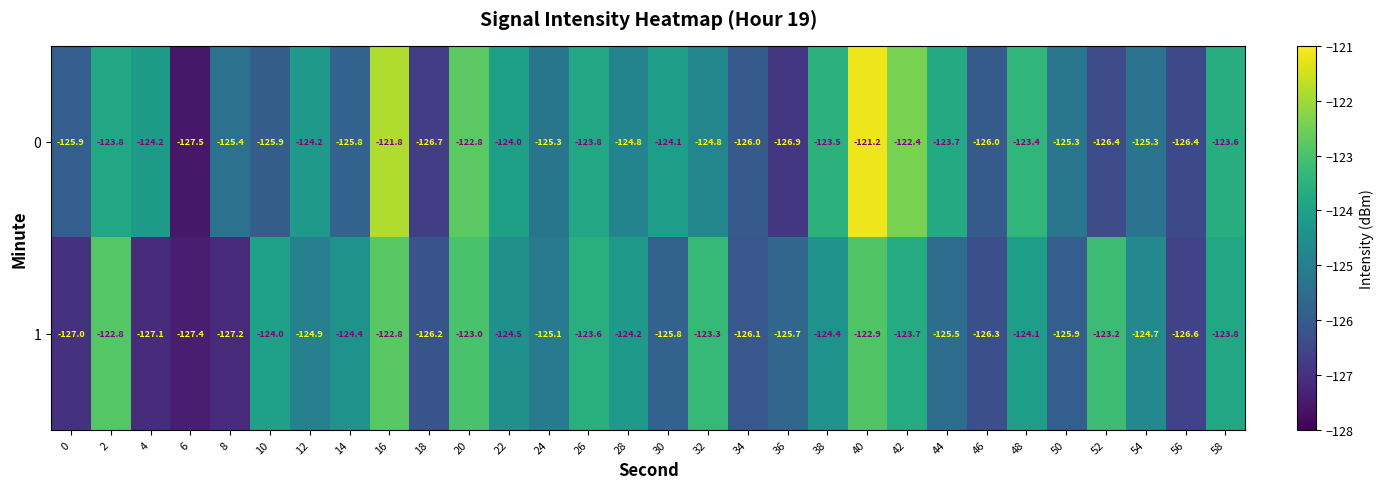

At 8, list the series in order from largest to smallest.

0, 1